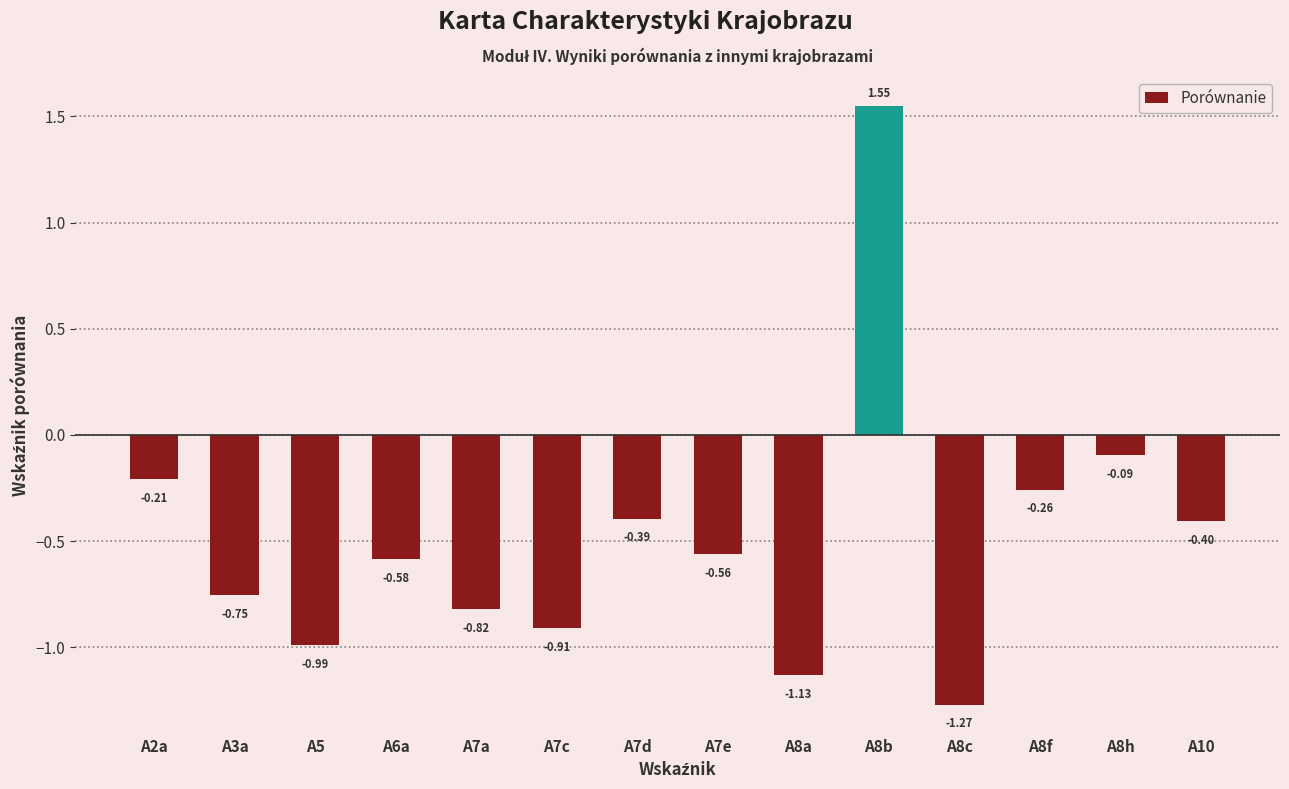

What position from the left is A8c?

11